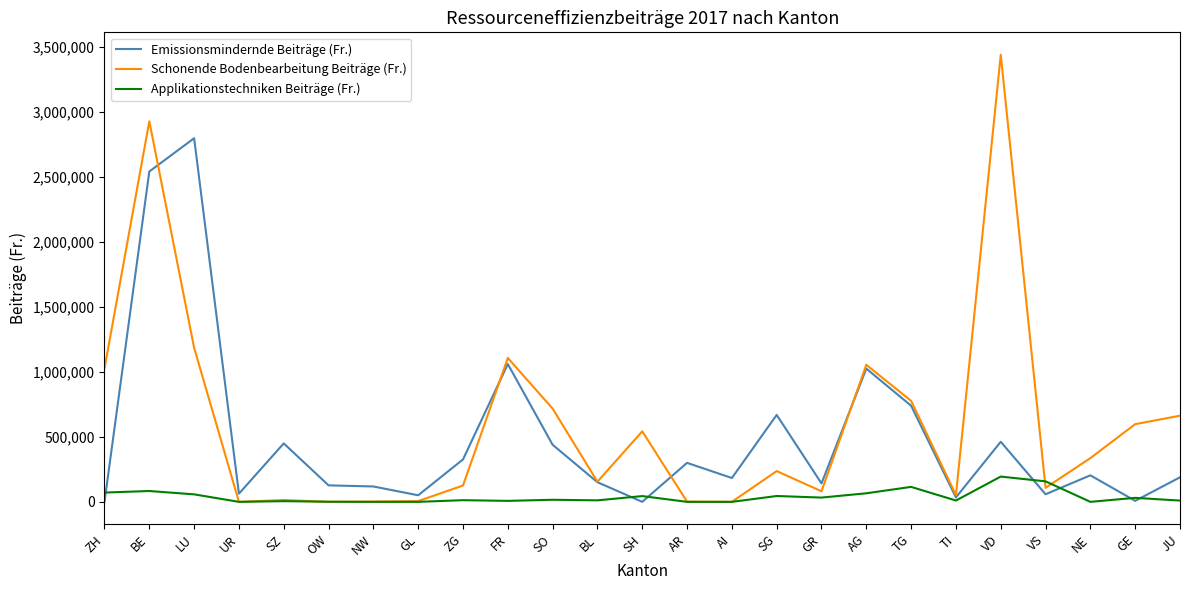

How many distinct data groups are displayed?

3